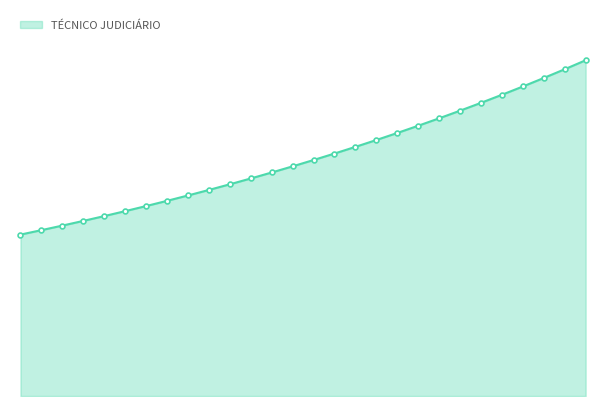

Is this an area chart (filled region under the line)?

Yes